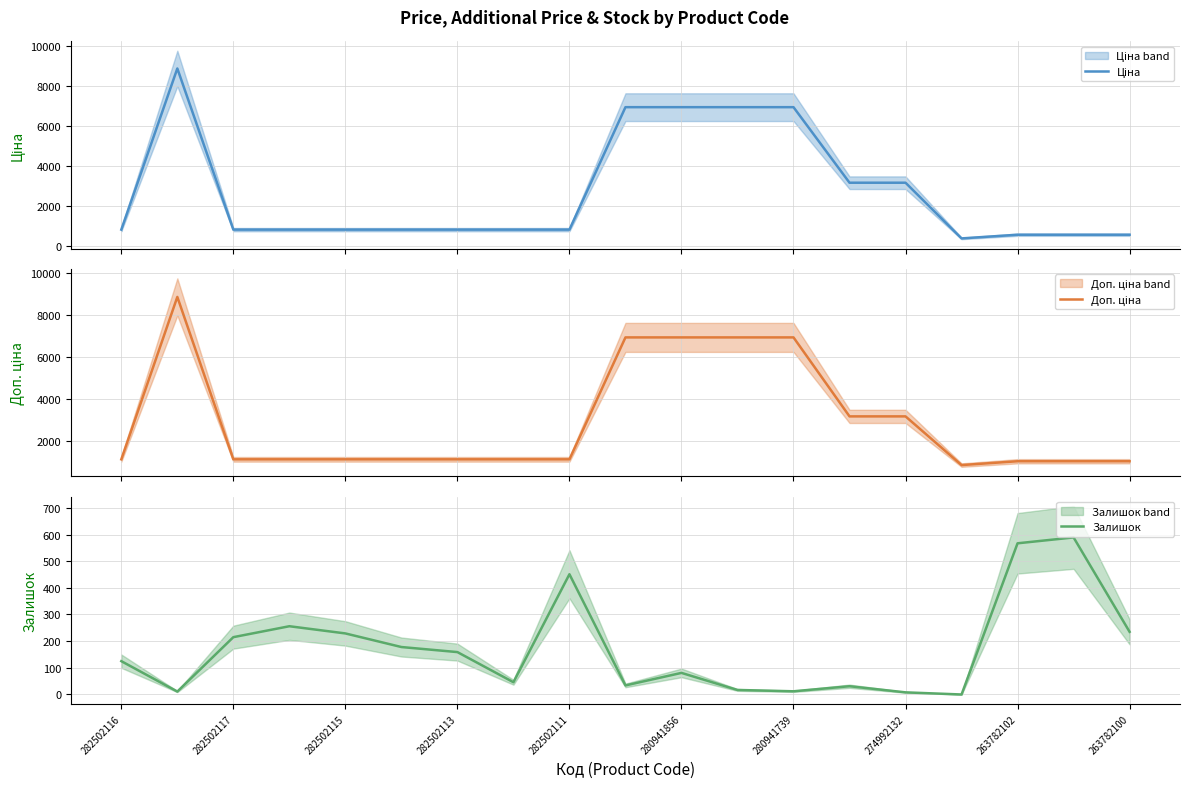

True or false: Залишок has a value of 81 at 280941856.

True